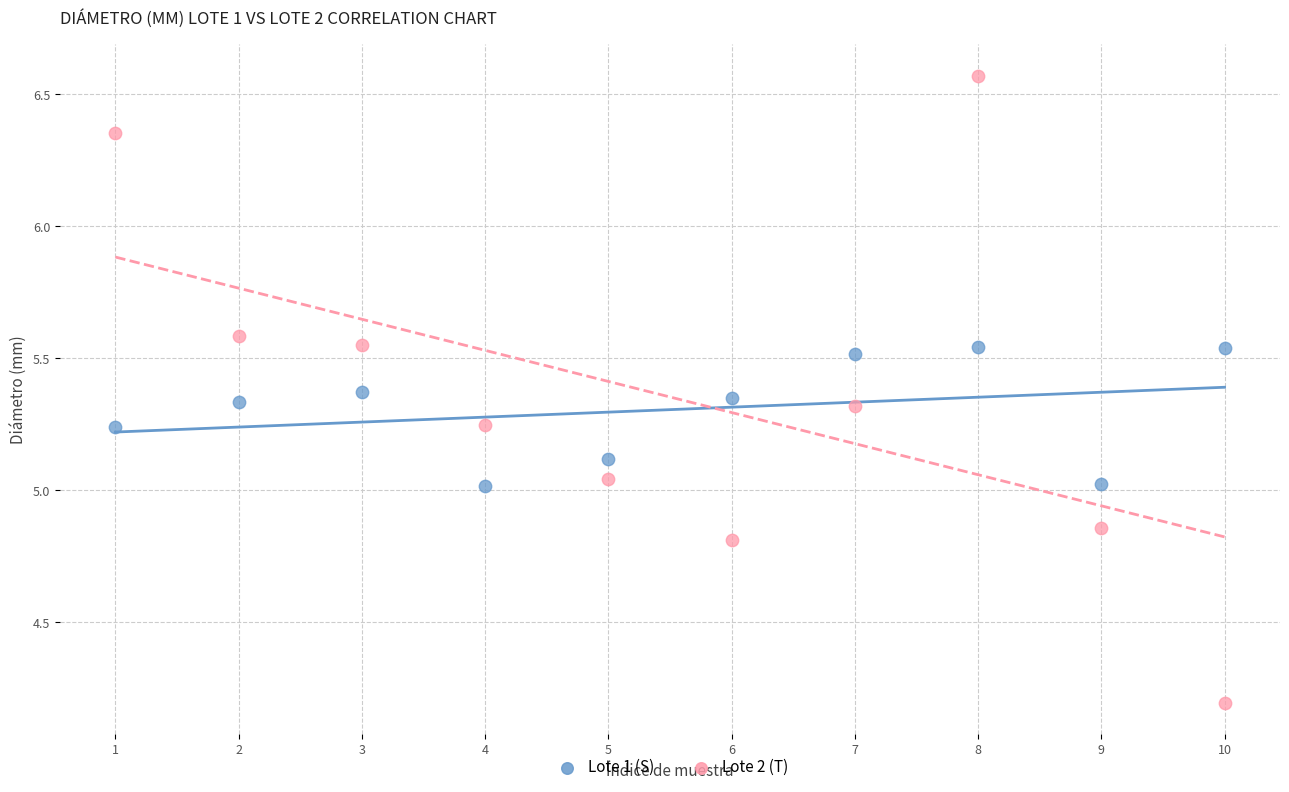

Across all data points, what is the range of Y values (max minus min)?

2.4